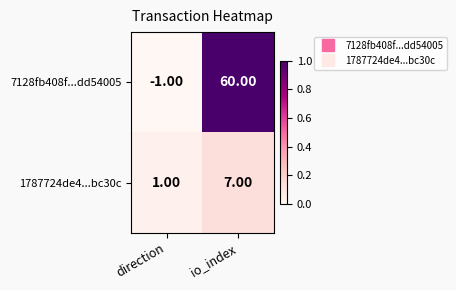

Is the value of 7128fb408f...dd54005 at direction greater than the value of 1787724de4...bc30c at direction?

No